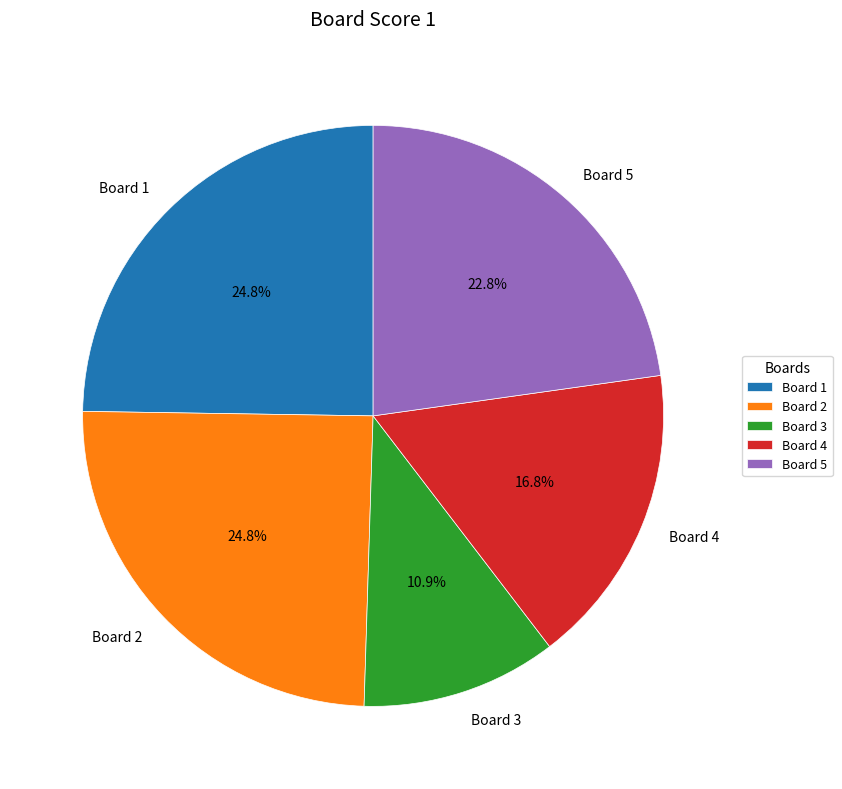

Count the number of slices in the pie.

5